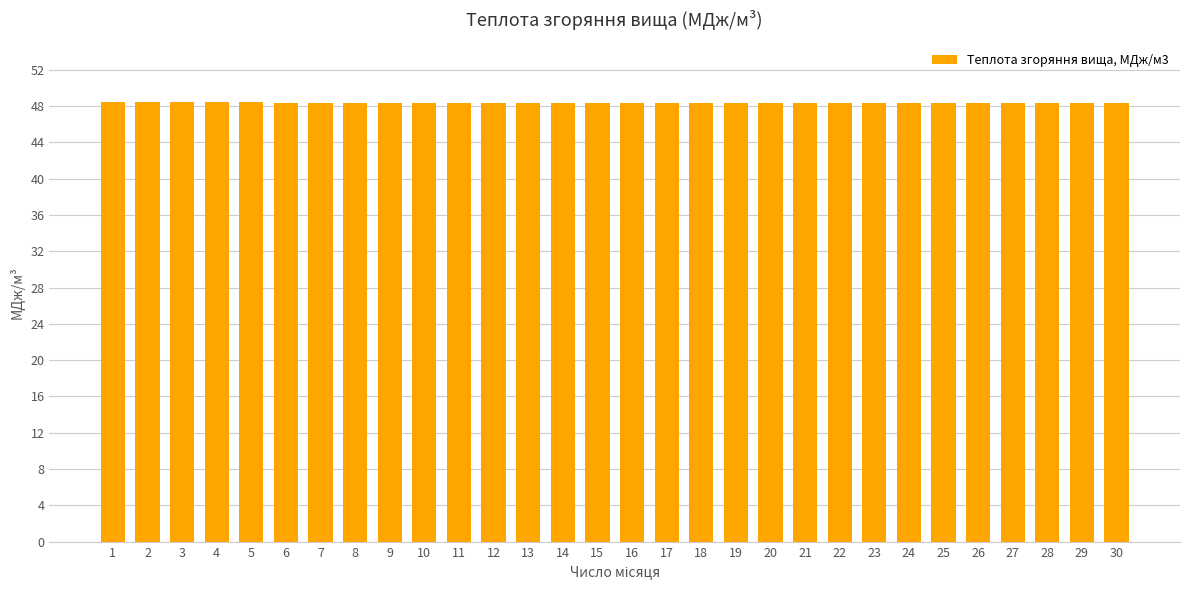

What is the value of the 14th bar from the left?

48.4